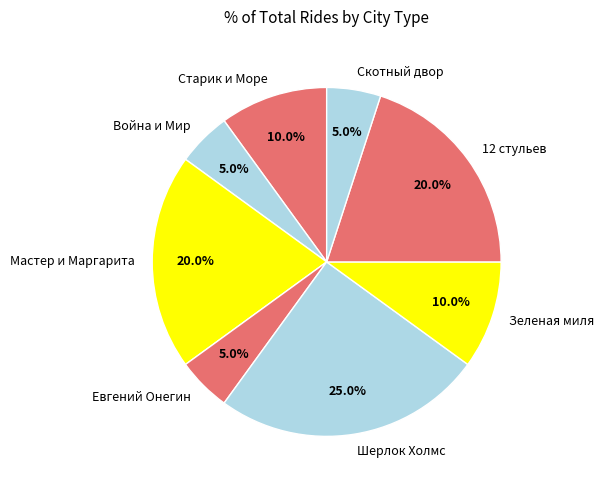

Between Скотный двор and Шерлок Холмс, which is larger?

Шерлок Холмс